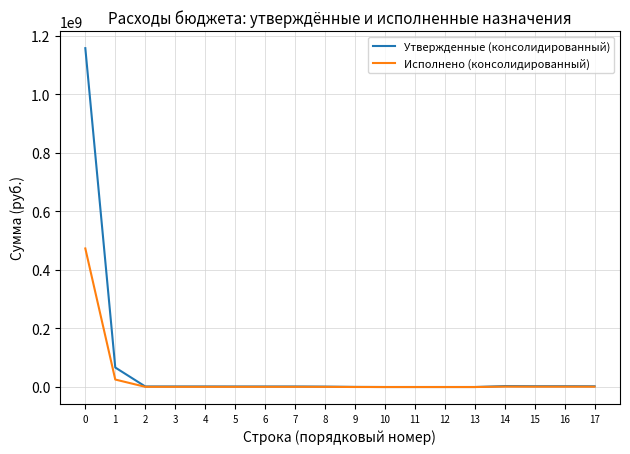

What is the greatest value displayed?

1157846757.9